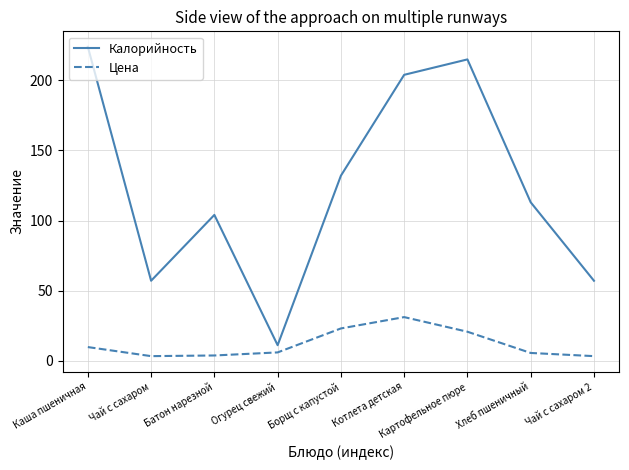

Is the value of Цена at Батон нарезной greater than the value of Калорийность at Чай с сахаром 2?

No